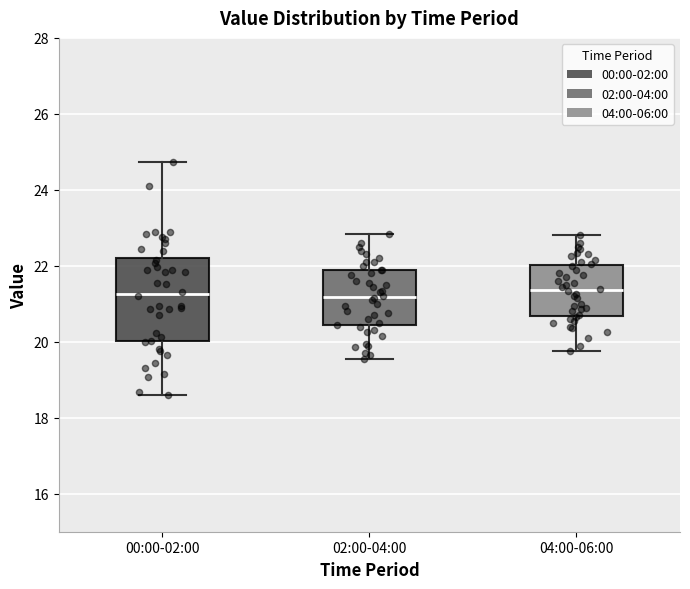

Reading left to right, read every box against the y-axis: the position of its median line, the range the box covers, and the ends of its whiskers. The values are not printed on the chart, so give them approximately, as read against the axis.

00:00-02:00: median 21.2, box 20.0 to 22.2, whiskers 18.6 to 24.8
02:00-04:00: median 21.2, box 20.4 to 21.8, whiskers 19.6 to 22.8
04:00-06:00: median 21.4, box 20.6 to 22.0, whiskers 19.8 to 22.8